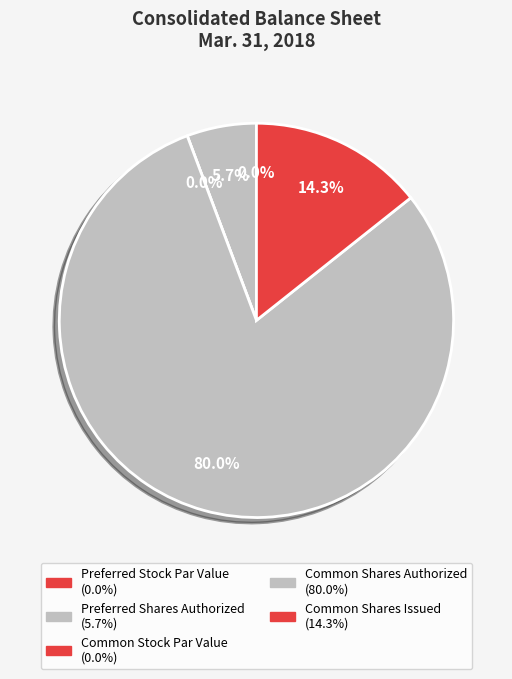

To the nearest percent, what portion does Common Stock, Shares Authorized represent?

80%